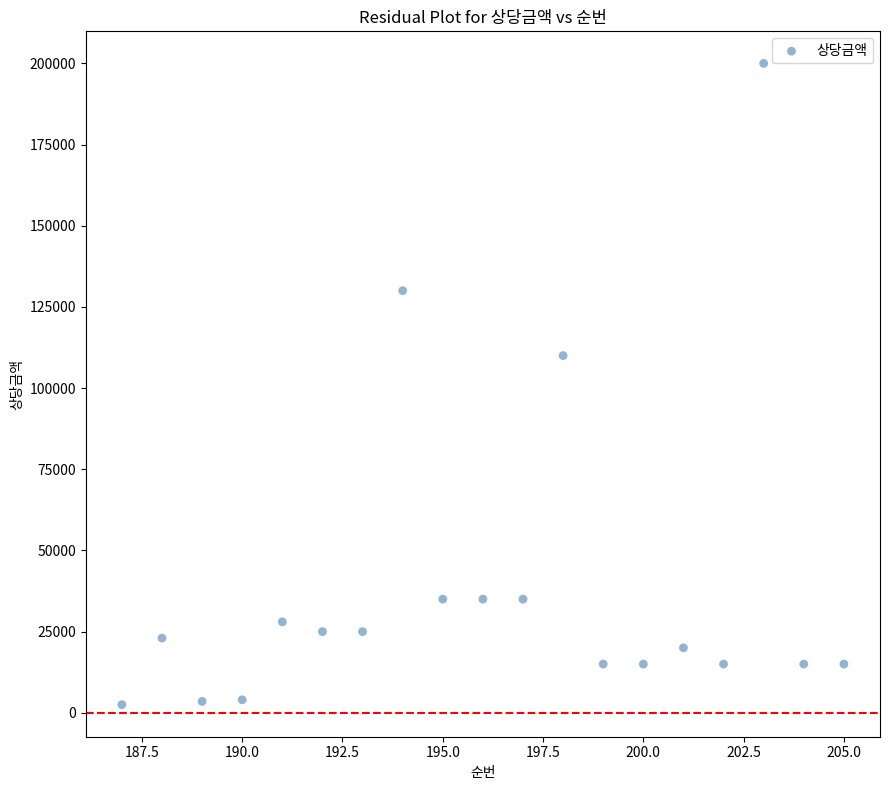

What Y value in the scatter plot is closest to 101250?

110000